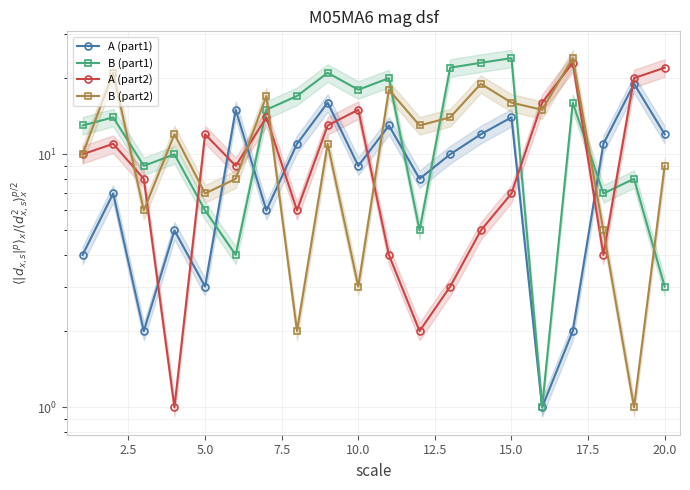

List the series in order of their peak value, highest first.

B (part1), B (part2), A (part2), A (part1)